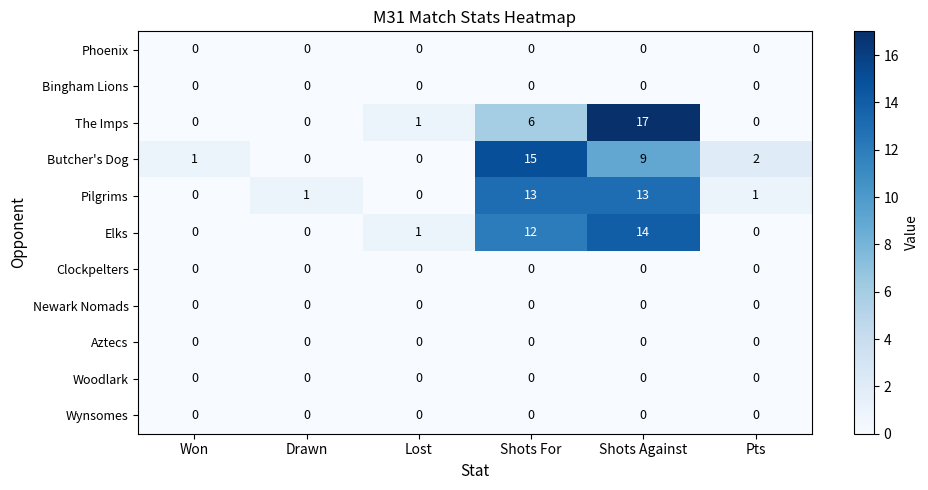

At which category does the chart reach its peak across all series?

Shots Against